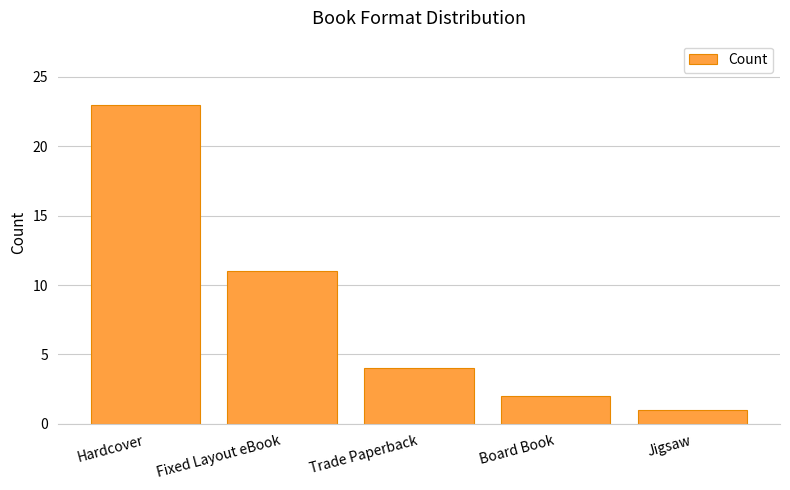

Rank the categories by value from highest to lowest.

Hardcover, Fixed Layout eBook, Trade Paperback, Board Book, Jigsaw